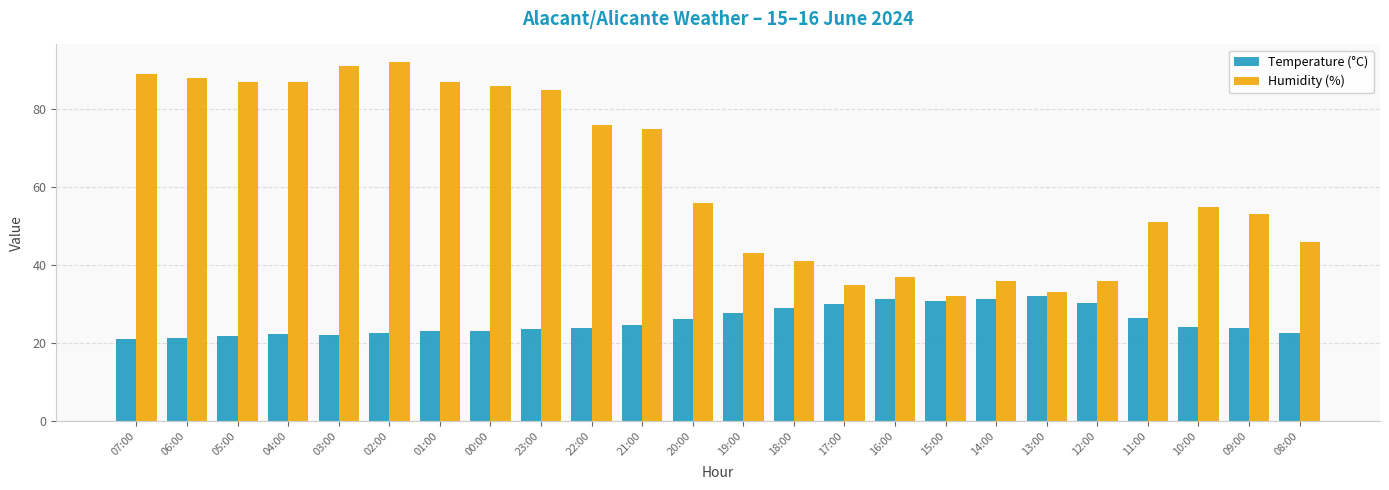

Which series has the widest spread of values?

Humidity (%)